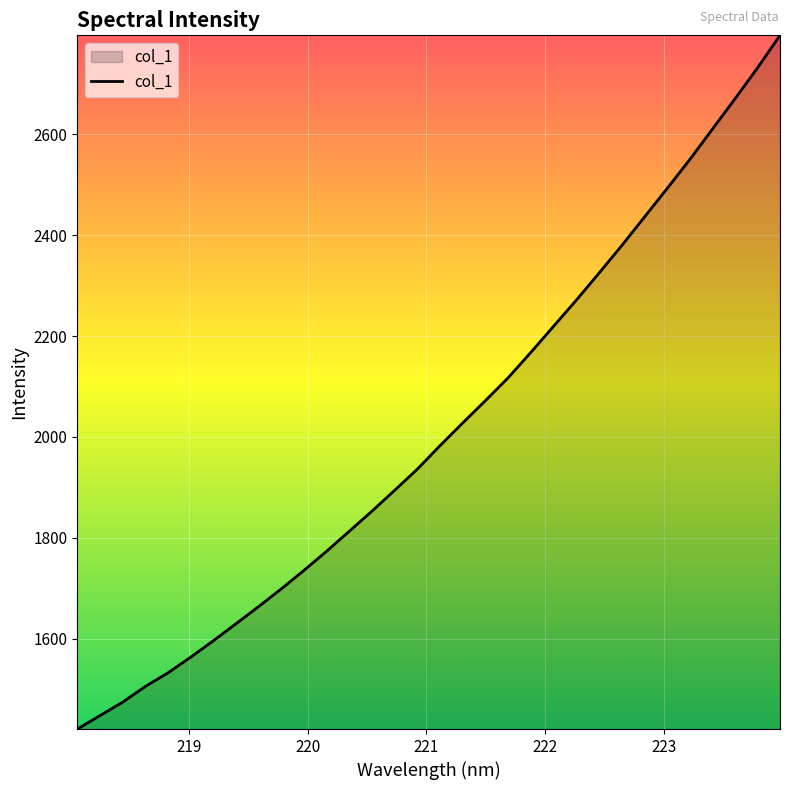

What is the difference between the maximum and minimum values?

1375.4